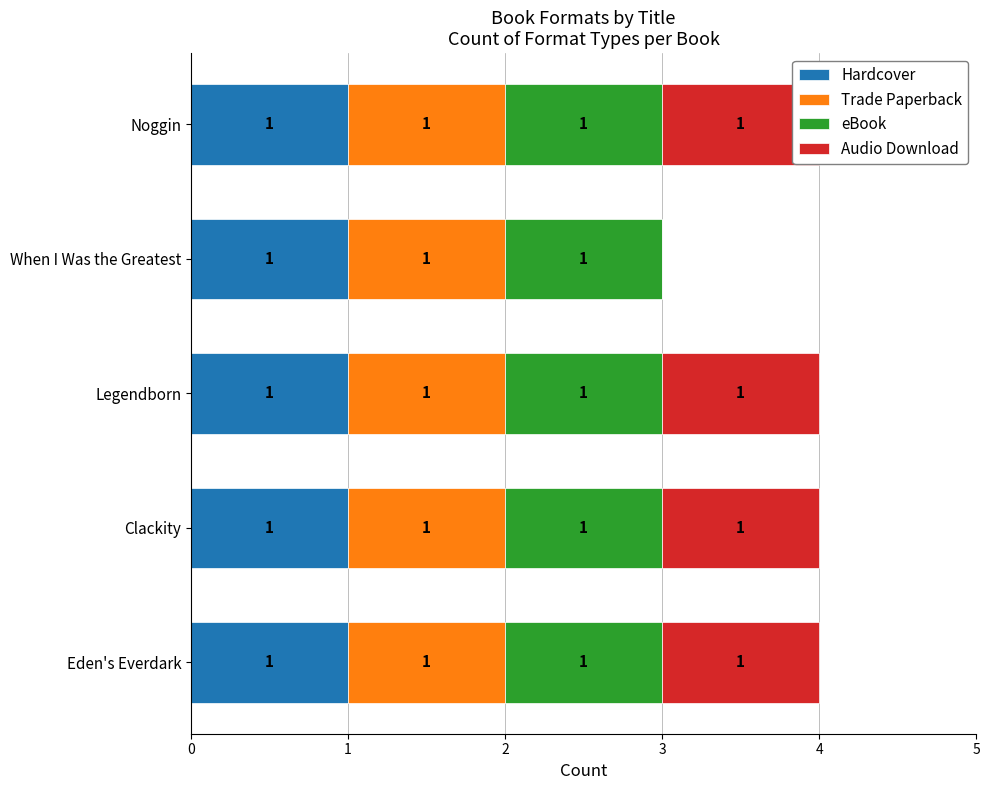

What is the sum of the Audio Download values at Eden's Everdark and When I Was the Greatest?

1.0